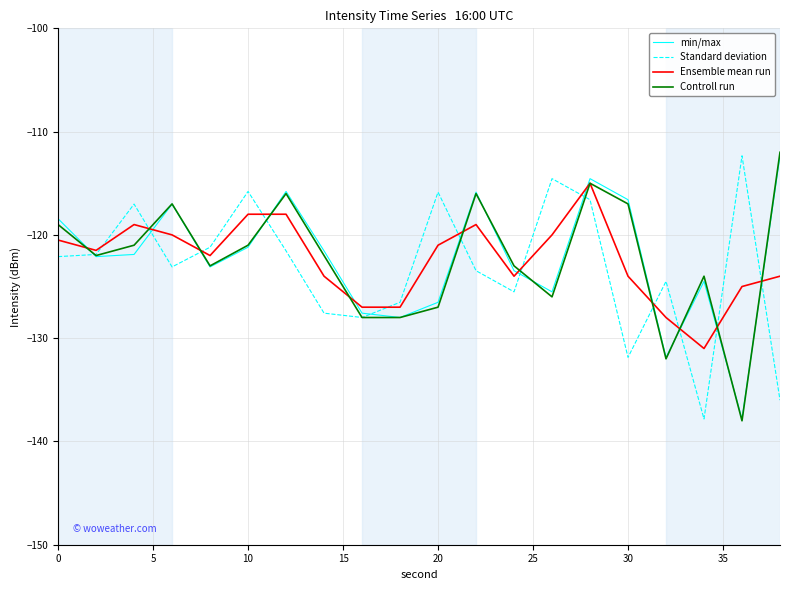

What is the minimum value shown in the chart?

-138.0